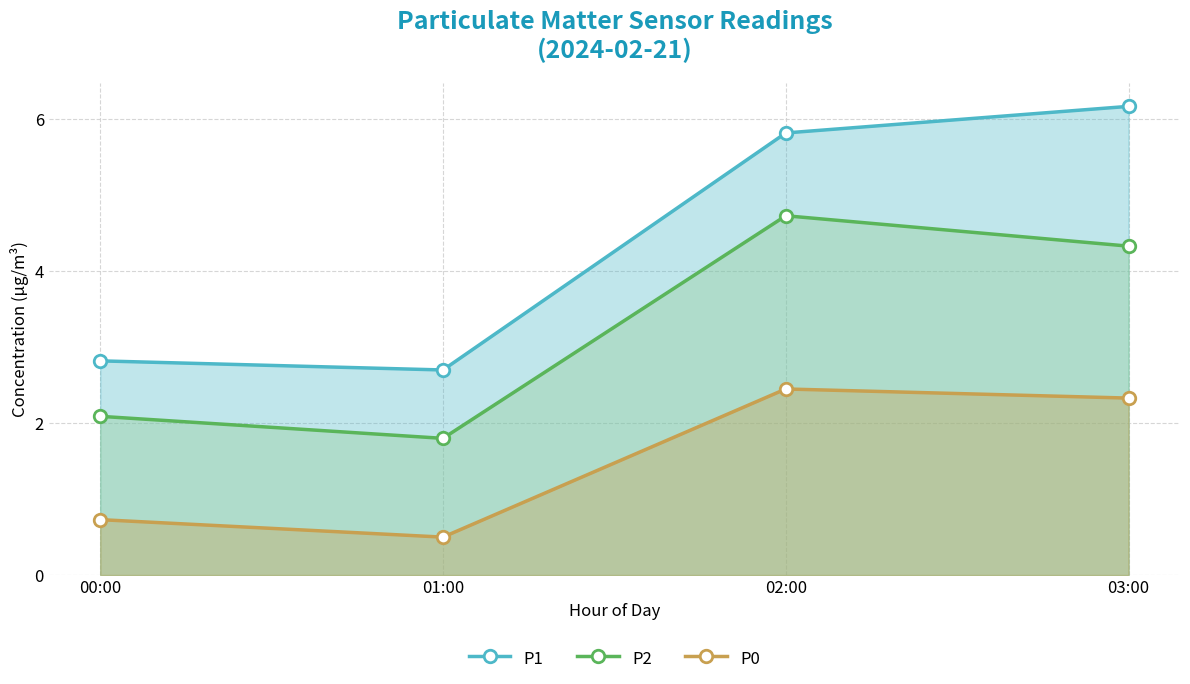

Reading left to right, transcribe all the data shown in this chart.

P1: 00:00=2.8	01:00=2.7	02:00=5.8	03:00=6.2
P2: 00:00=2.1	01:00=1.8	02:00=4.7	03:00=4.3
P0: 00:00=0.7	01:00=0.5	02:00=2.5	03:00=2.3